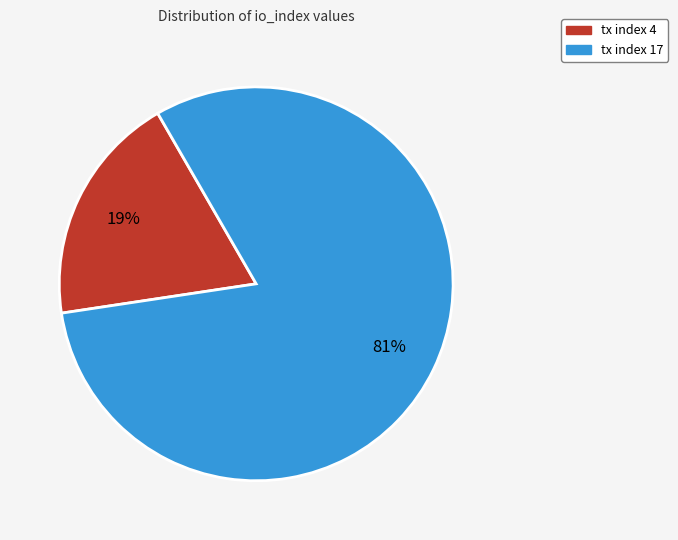

To the nearest percent, what is the average slice percentage?

50%